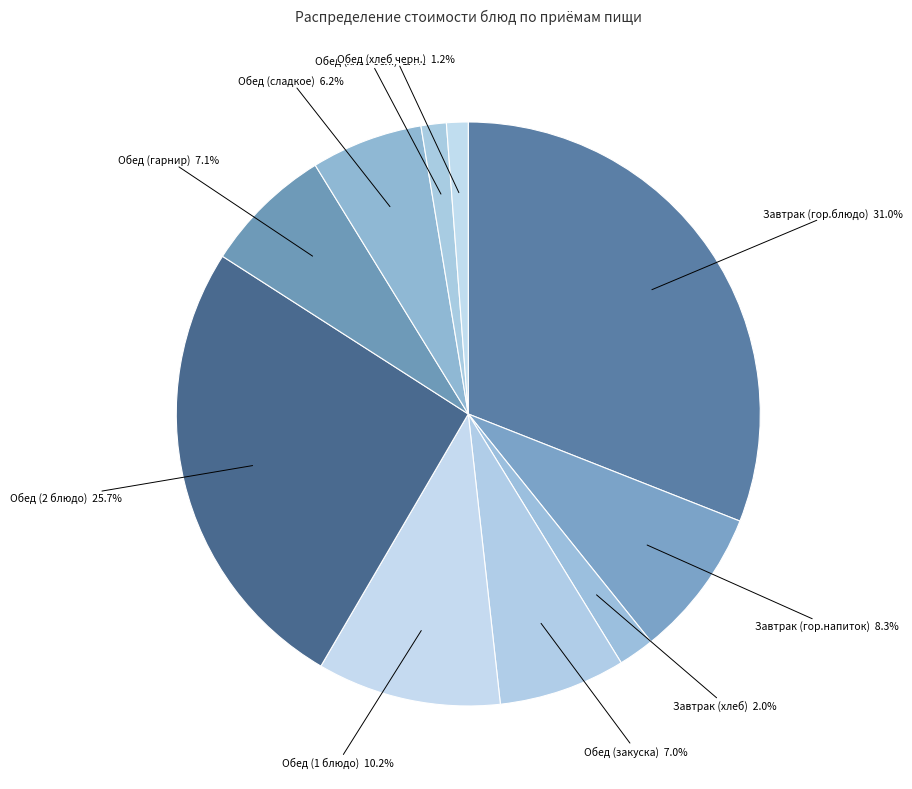

Which has a higher value, Завтрак (гор.блюдо) or Обед (закуска)?

Завтрак (гор.блюдо)